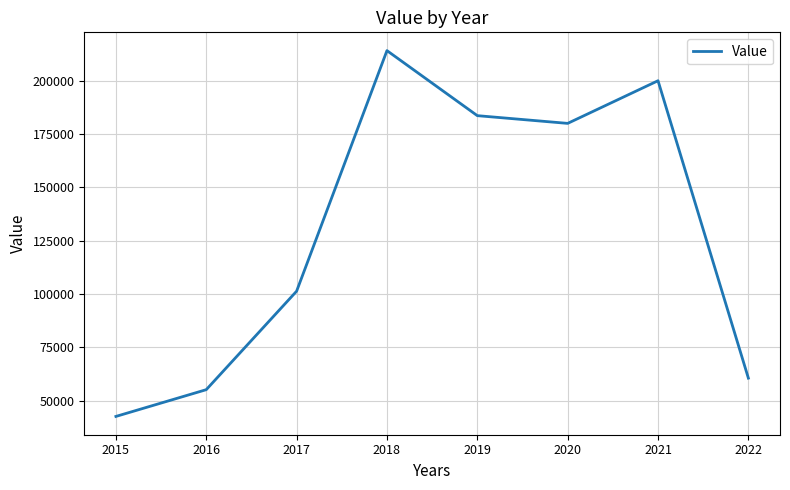

At which label does the data first exceed 180000?

2018